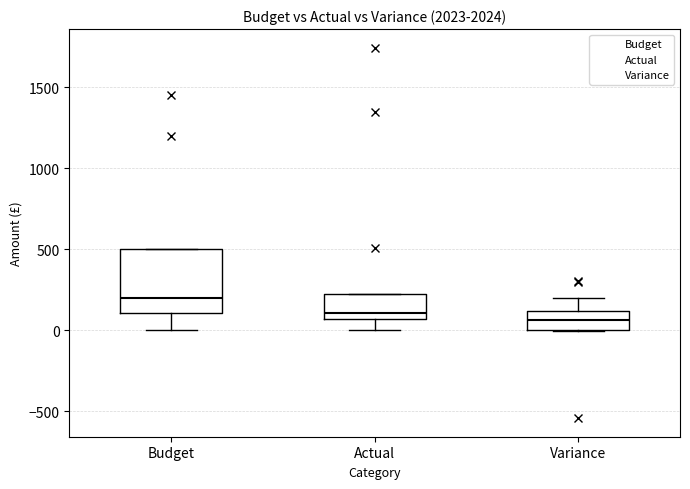

Where does the median line of the box for Variance sit on the y-axis? The values are not printed on the chart, so give them approximately, as read against the axis.

50